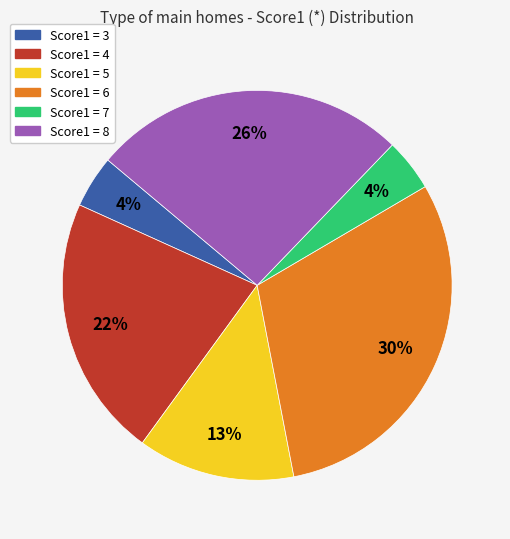

To the nearest percent, what is the difference between the largest and smallest slice percentages?

26%